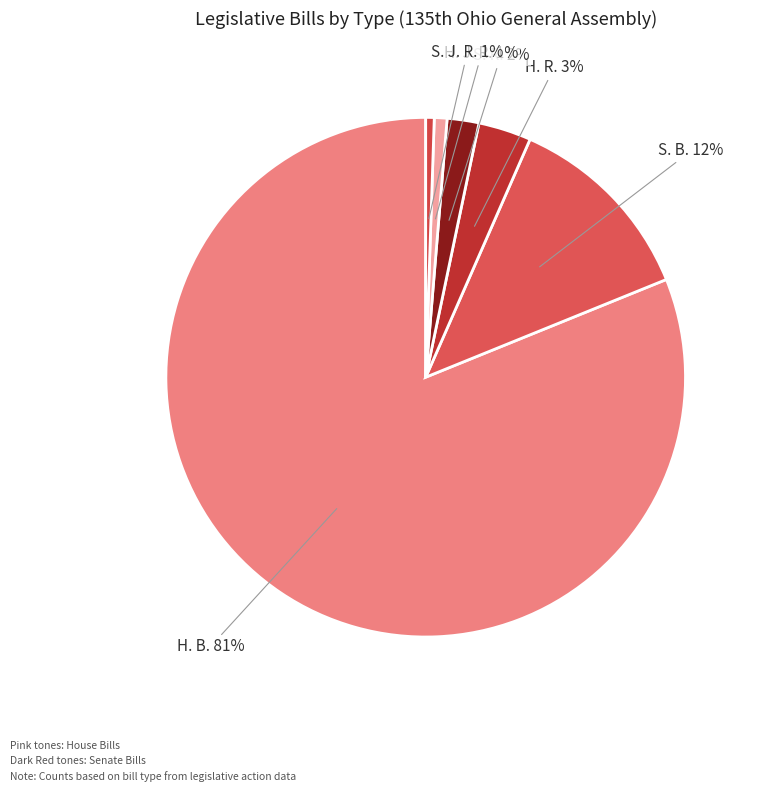

Count the number of slices in the pie.

6